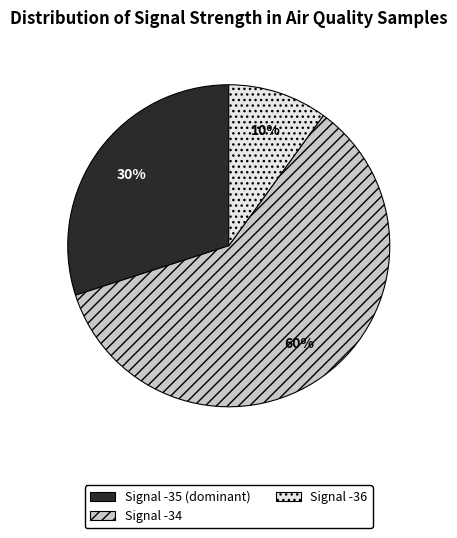

Is there any slice that represents more than half of the pie?

Yes